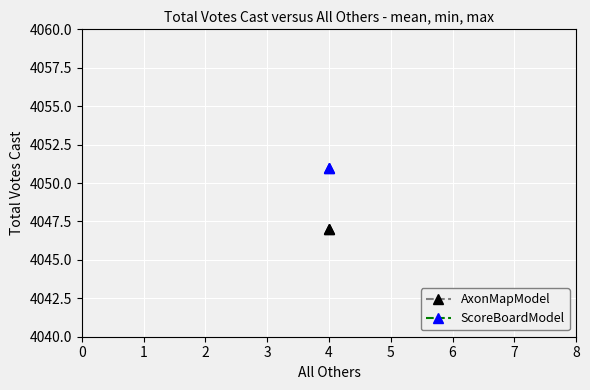

What is the average value of the ScoreBoardModel series?

4051